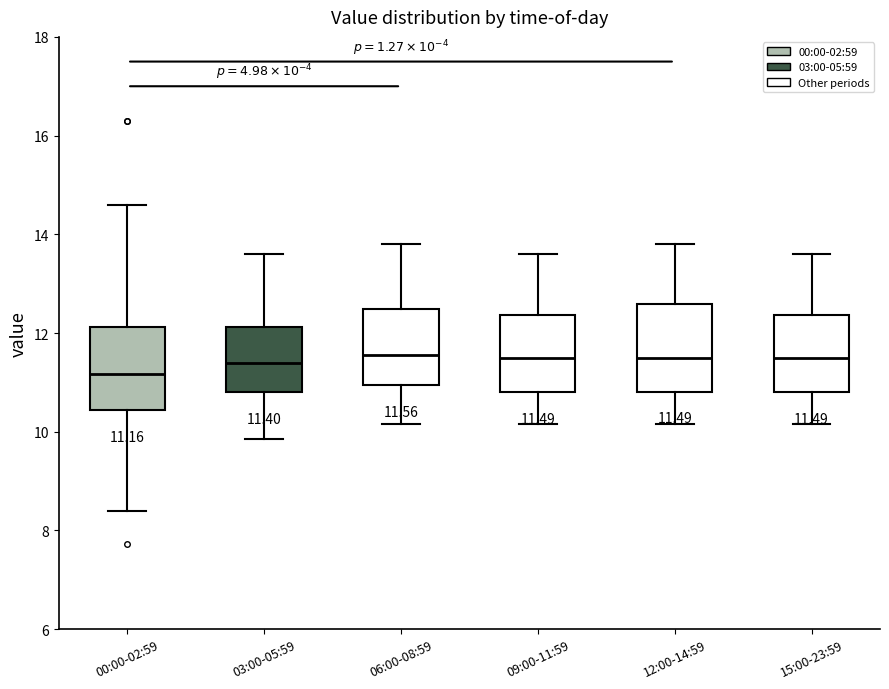

Which box's median line is the lowest?

00:00-02:59